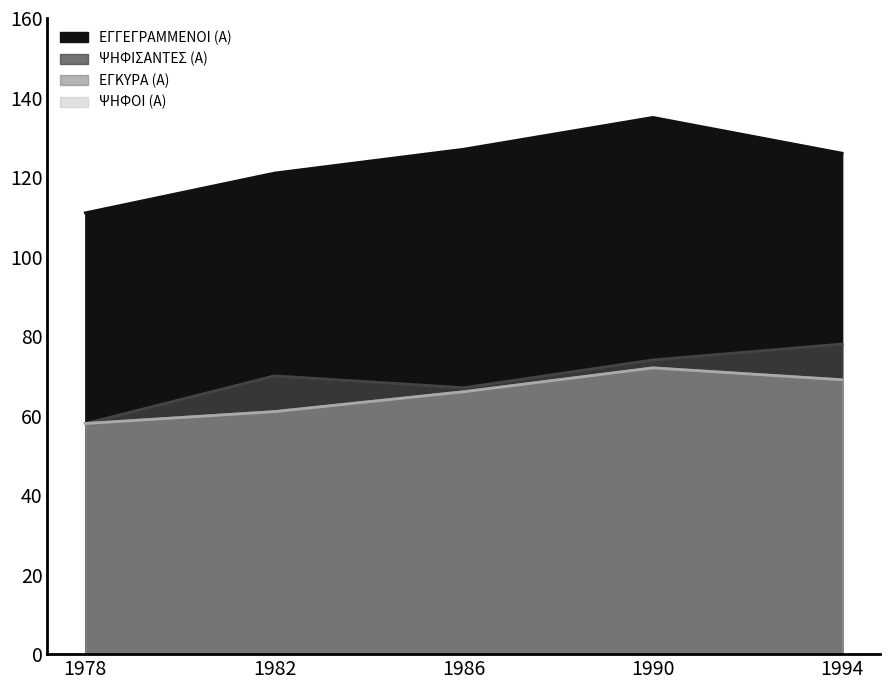

What value does the ΨΗΦΟΙ (Α) series have at 1994, to the nearest 5?

70